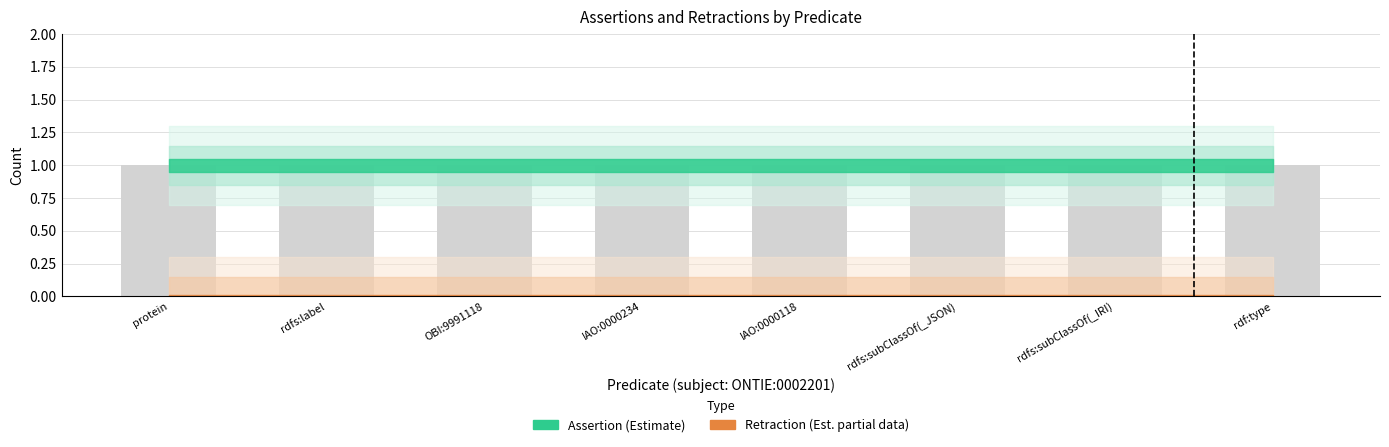

What is the label of the 7th bar from the left?

ONTIE:0002201 rdfs:subClassOf(_IRI)